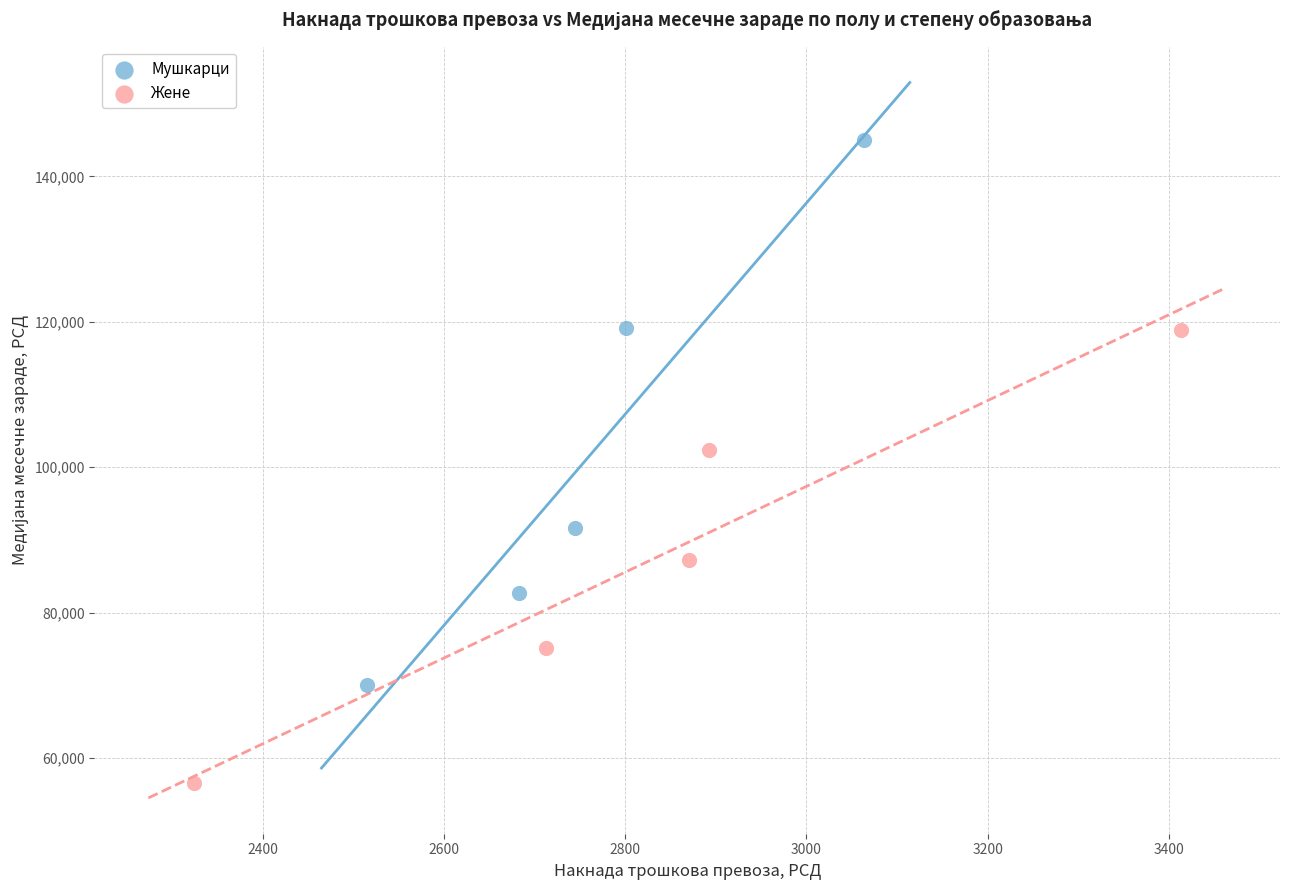

Which series reaches the maximum Y coordinate?

Мушкарци